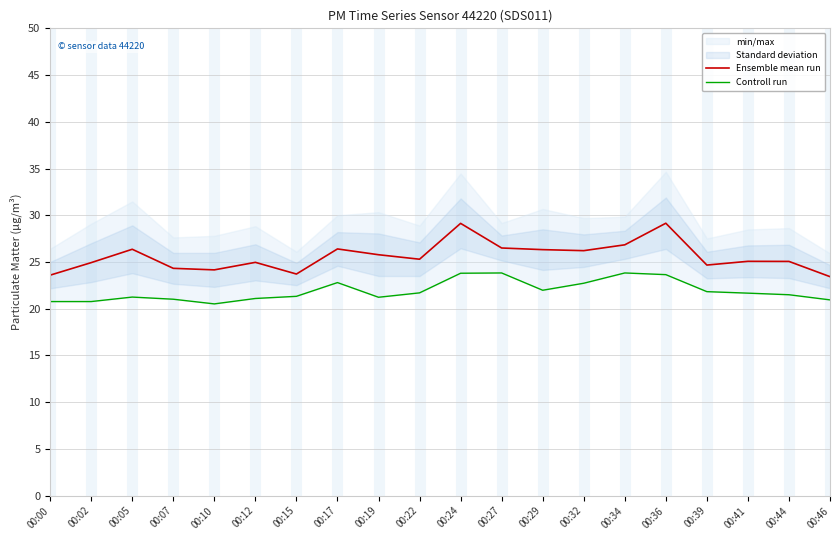

Is it true that Ensemble mean run equals 25.8 at 00:19?

True